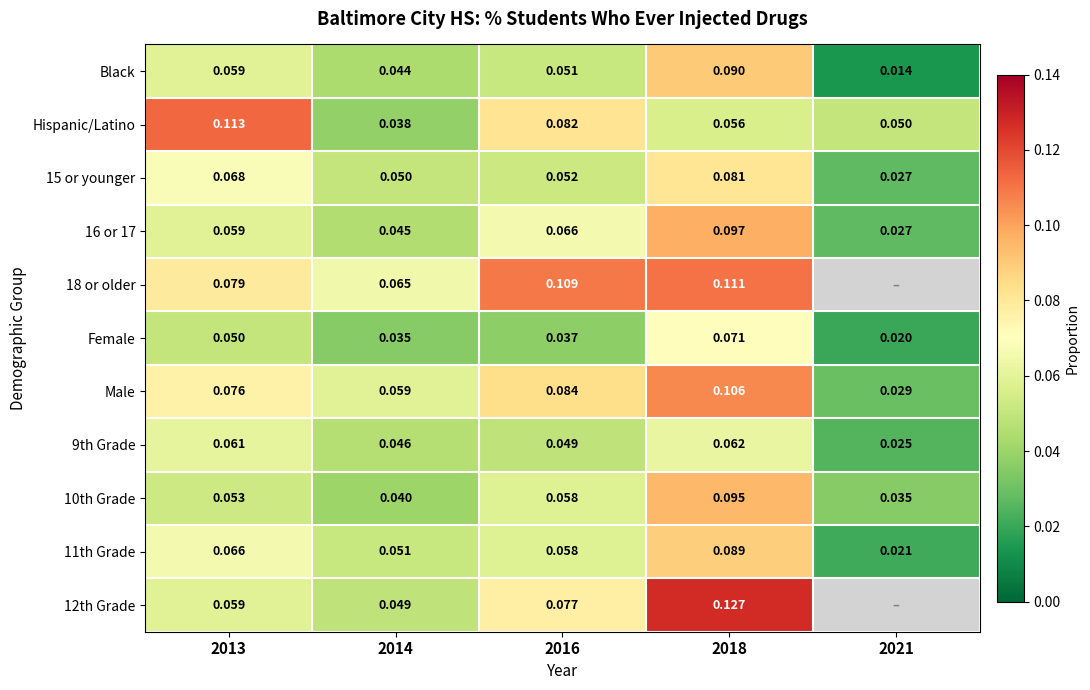

Between 2013 and 2016, which is larger?

2013